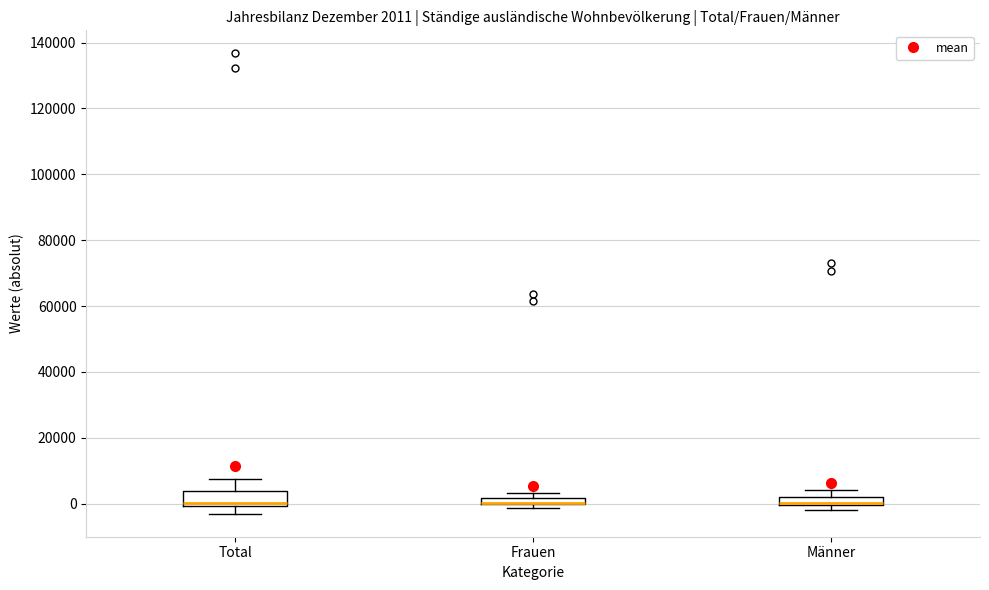

Comparing the boxes themselves (not the whiskers), which one is the tallest?

Total